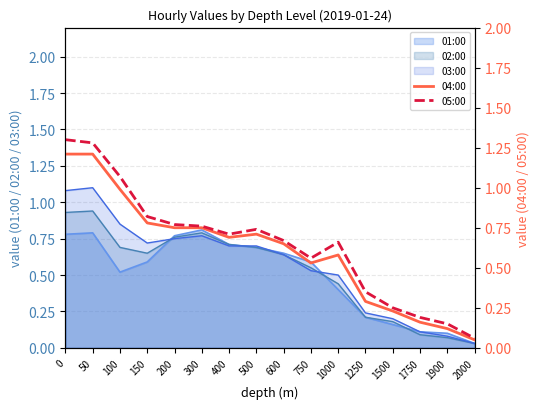

What is the difference between the 05:00 values at 1000 and 500?

0.1